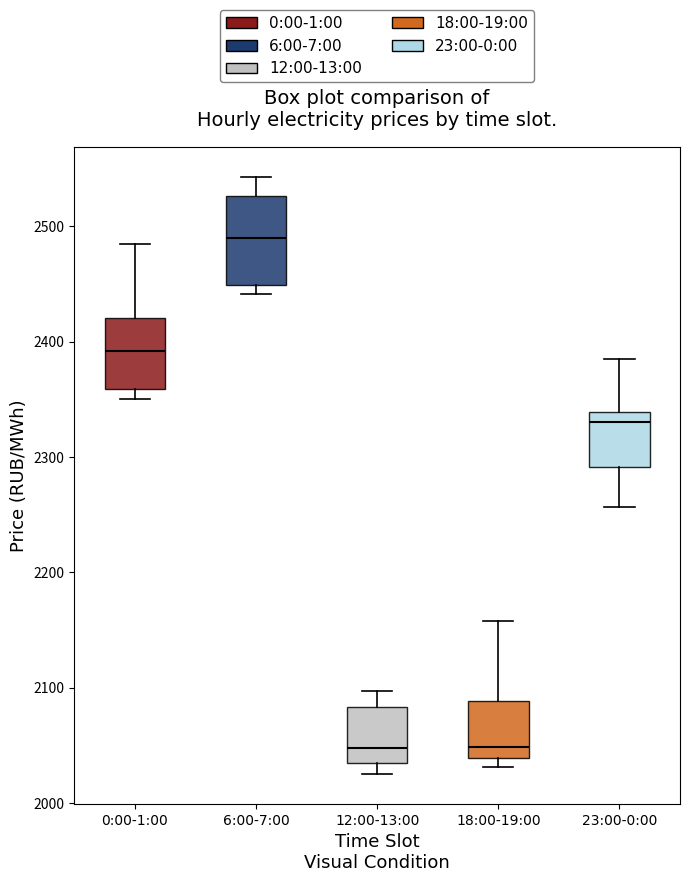

Reading left to right, transcribe this box plot: for each box, give where its median line is, the range the box spans, and where its two whiskers end, as read against the y-axis. The values are not printed on the chart, so give them approximately, as read against the axis.

0:00-1:00: median 2390, box 2360 to 2420, whiskers 2350 to 2480
6:00-7:00: median 2490, box 2450 to 2530, whiskers 2440 to 2540
12:00-13:00: median 2050, box 2030 to 2080, whiskers 2030 (just below the box's lower edge) to 2100
18:00-19:00: median 2050, box 2040 to 2090, whiskers 2030 to 2160
23:00-0:00: median 2330, box 2290 to 2340, whiskers 2260 to 2380